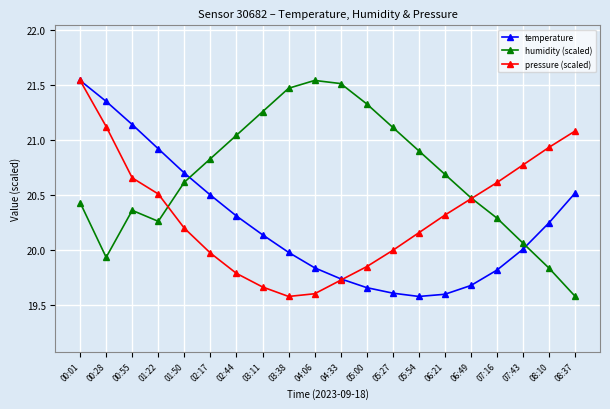

What is the smallest value displayed?

19.6